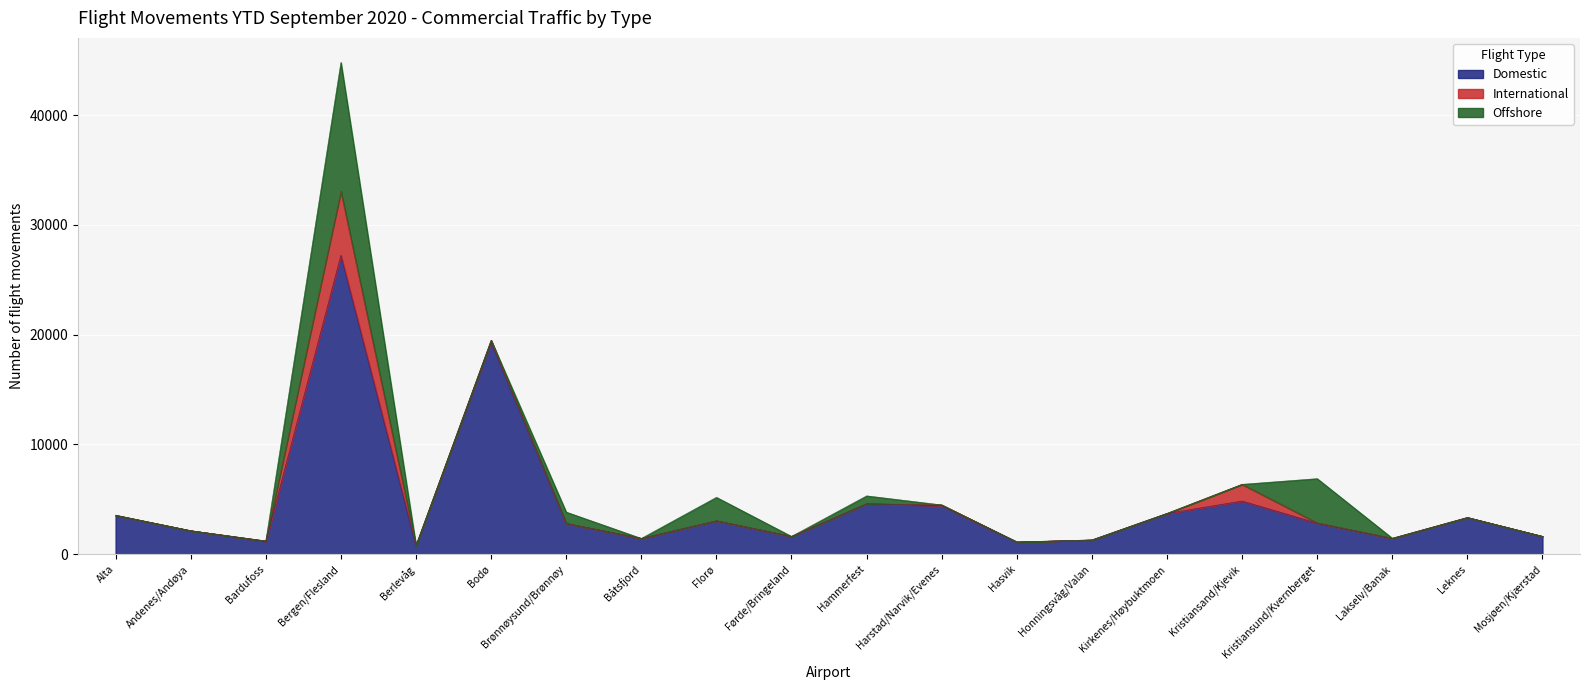

At which category is the sum across all series the highest?

Bergen/Flesland